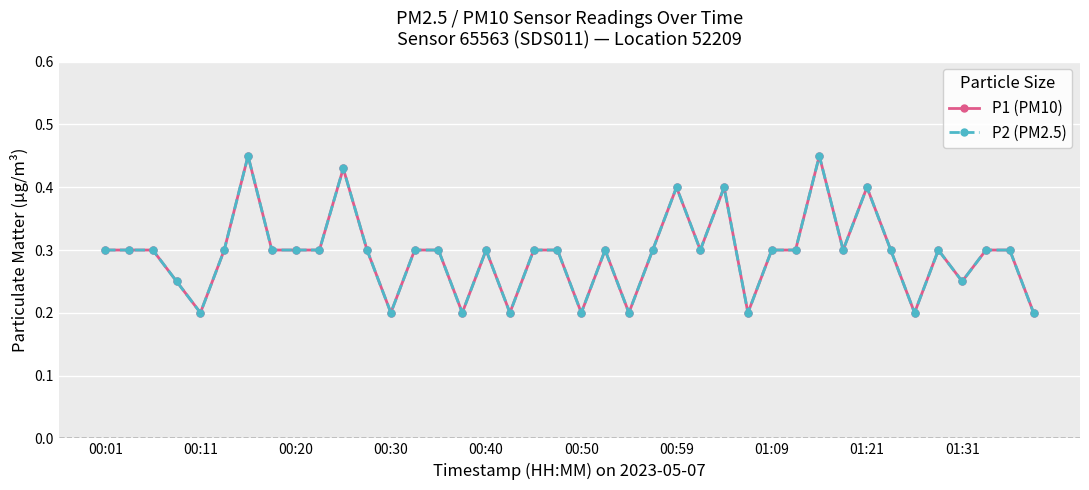

Is this an area chart (filled region under the line)?

No